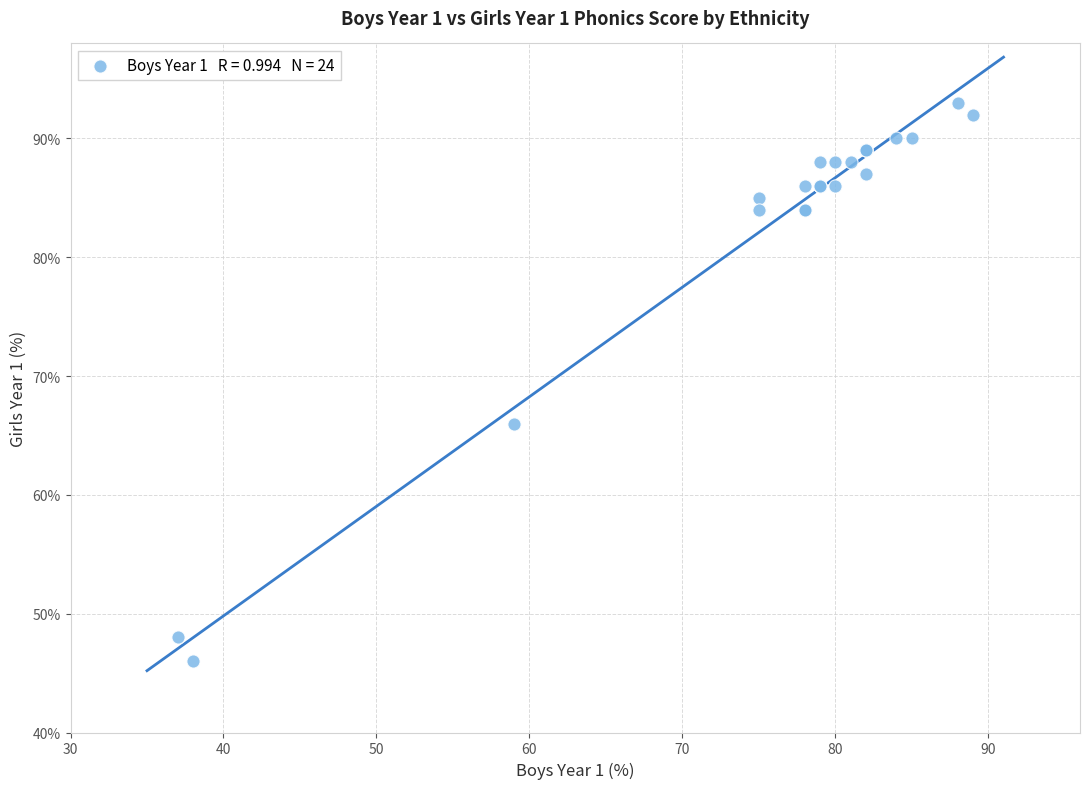

What Y value in the scatter plot is closest to 69?

66